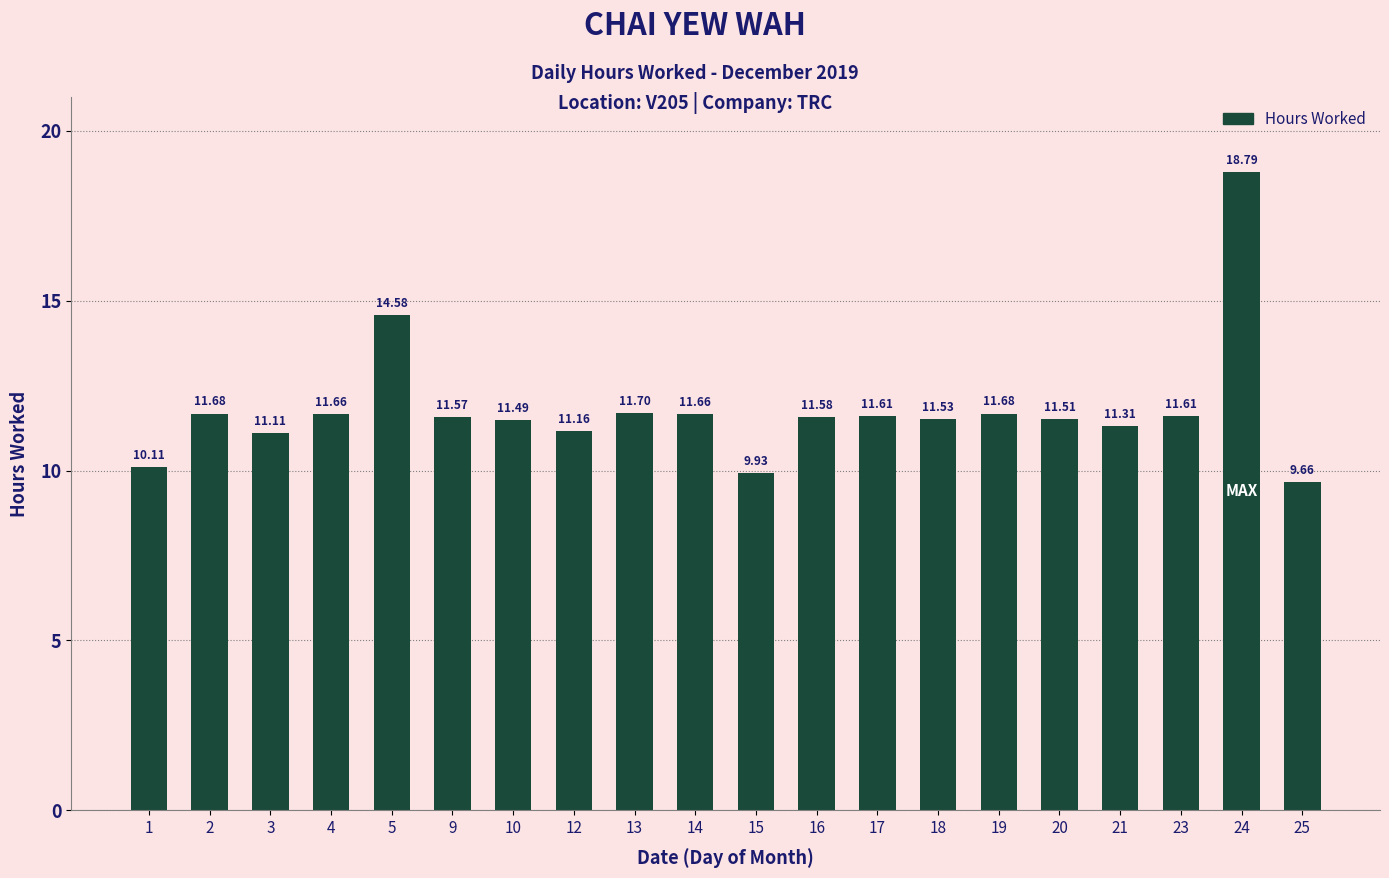

Approximately how many times larger is the value at 17 compared to 3?

1.0